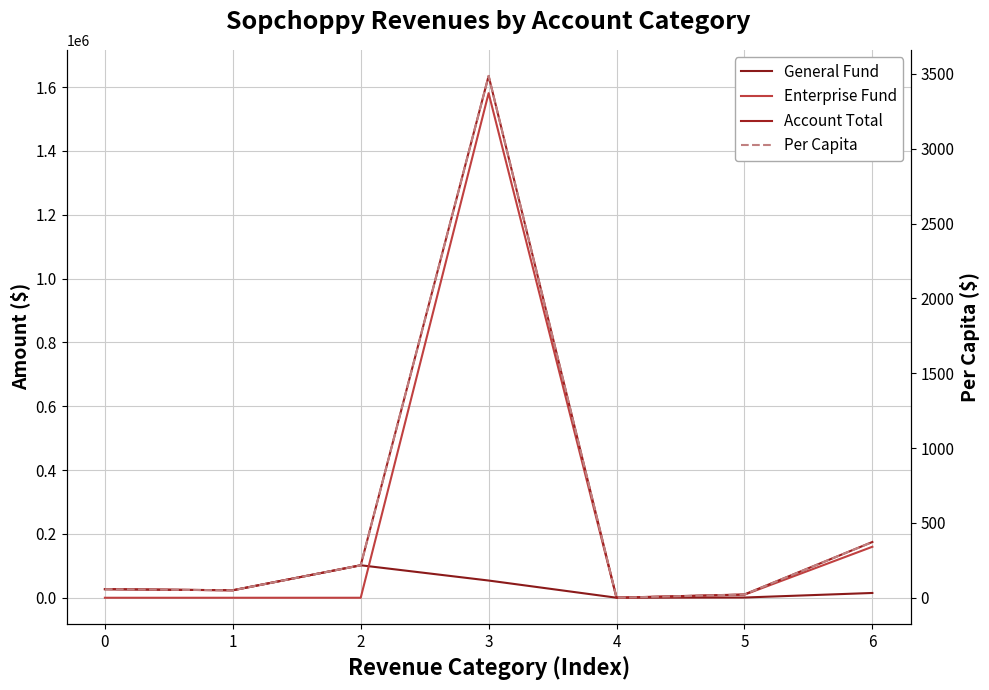

Where is Enterprise Fund nearest to the value 790582?

6